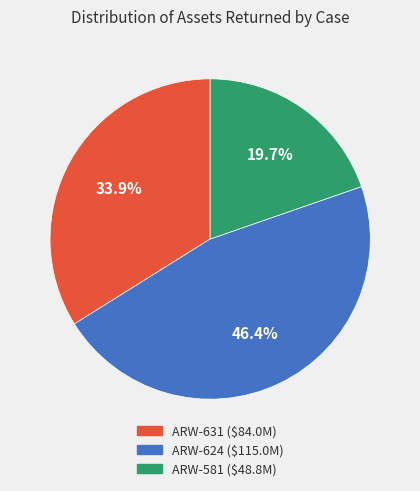

What portion of the pie excludes ARW-581?

80.3%